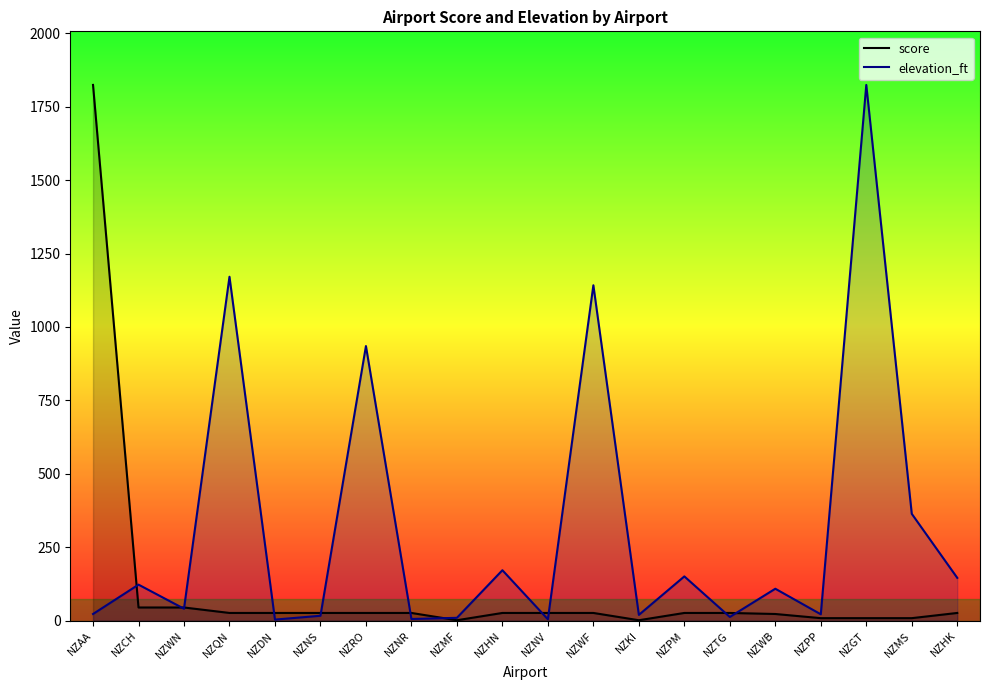

Where is the first local minimum for elevation_ft?

NZWN